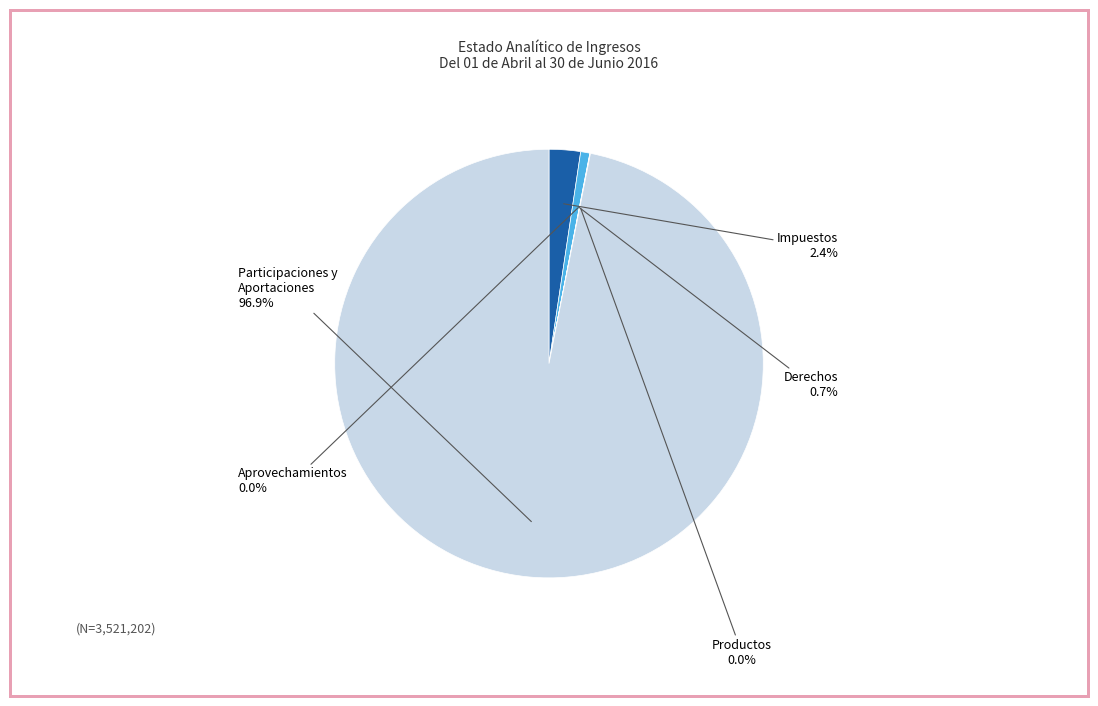

What is the largest slice in the pie chart?

Participaciones y Aportaciones